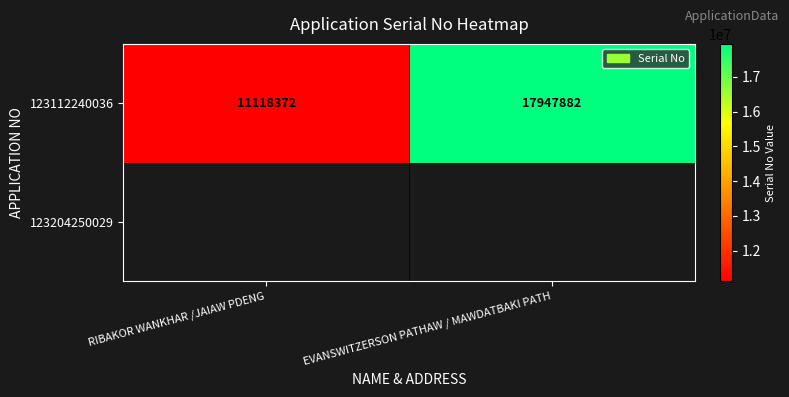

Approximately how many times larger is the value at EVANSWITZERSON PATHAW / MAWDATBAKI PATH compared to RIBAKOR WANKHAR /JAIAW PDENG?

1.6